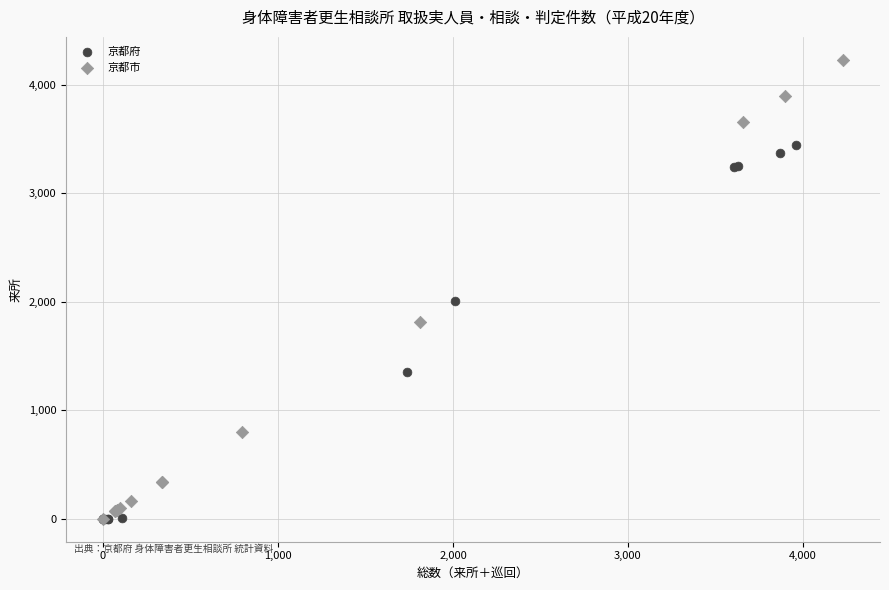

What are all the series names shown in the legend?

京都府, 京都市